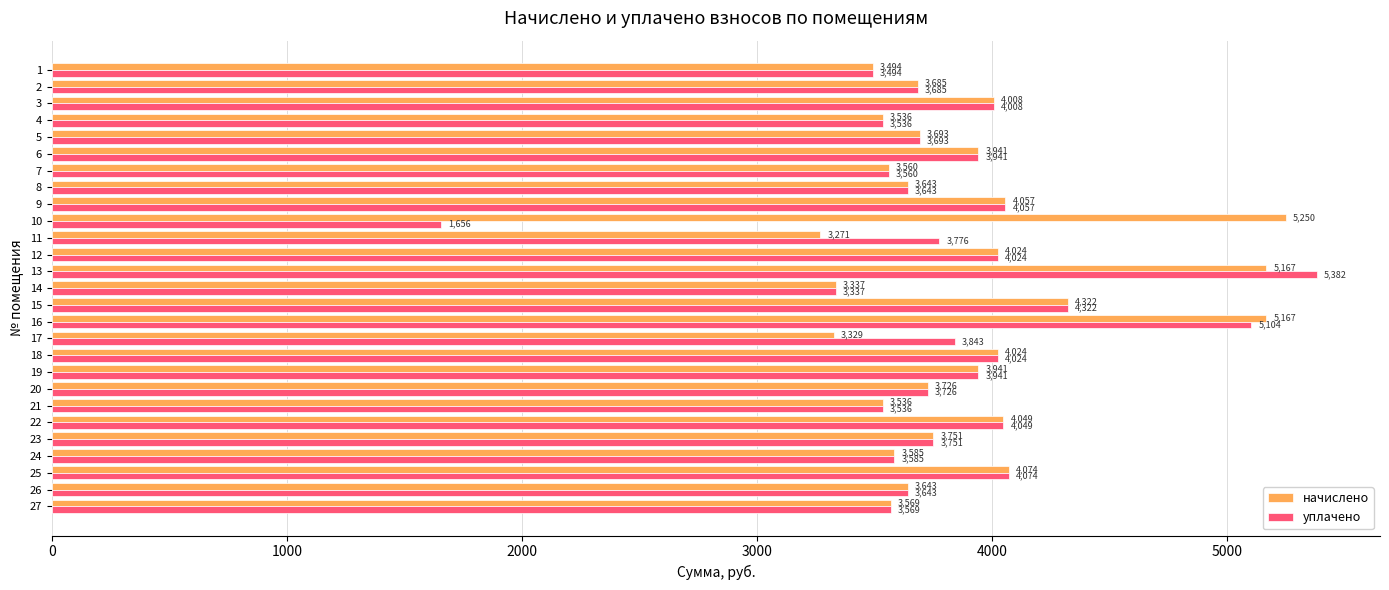

How many values in the начислено series are below 3726?

13